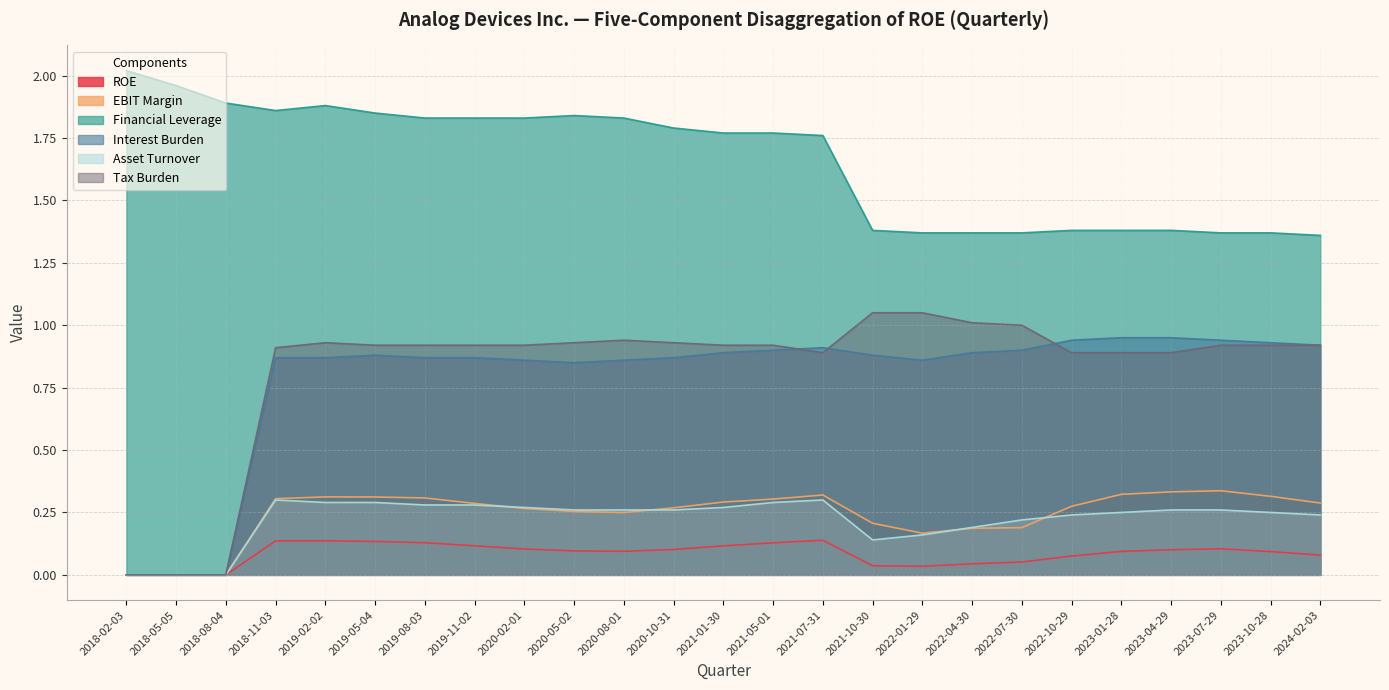

The value of Interest Burden at 2018-11-03 is 1.3. True or false?

False